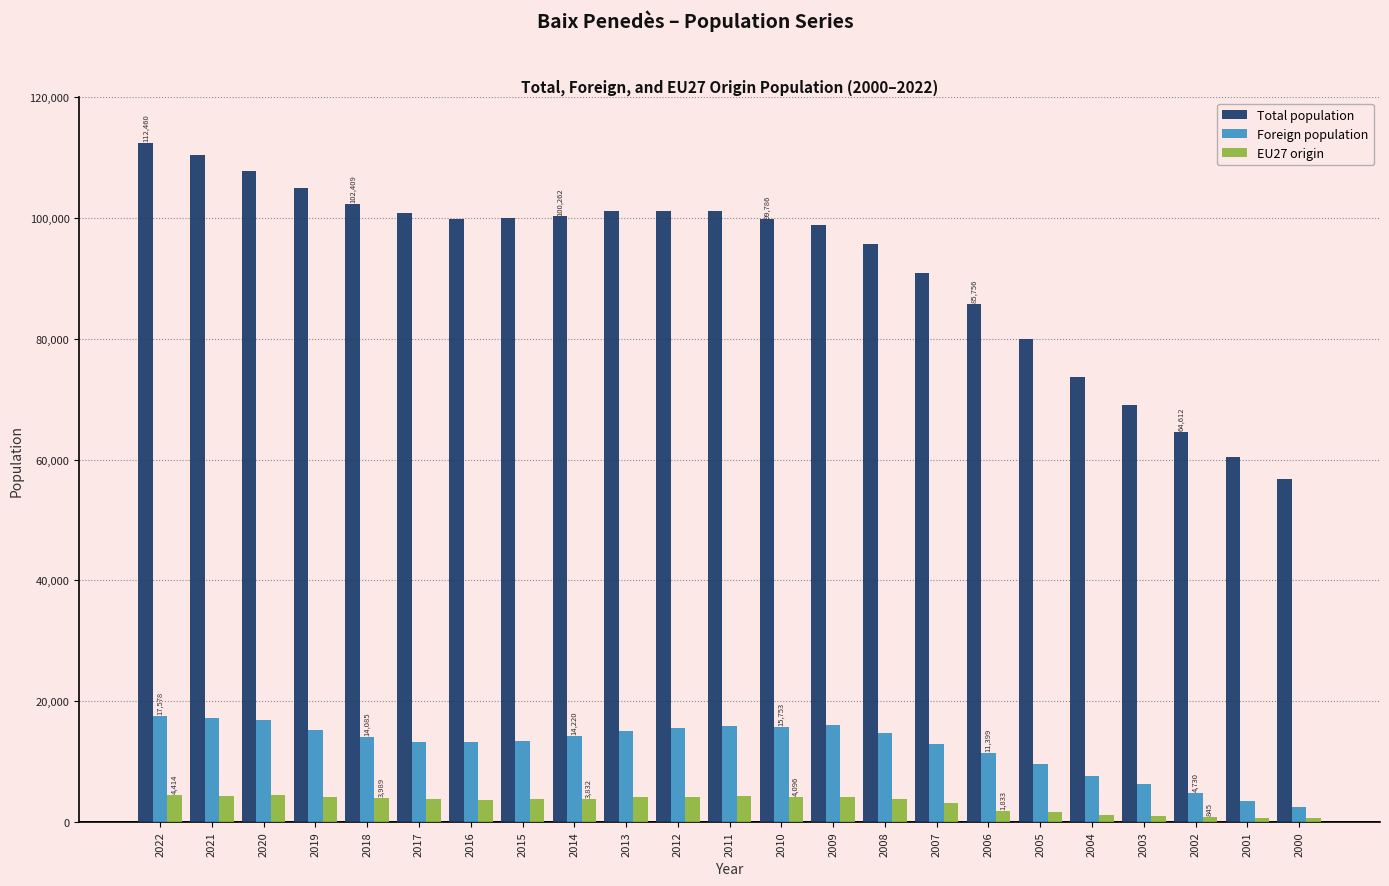

What is the maximum value shown in the chart?

112460